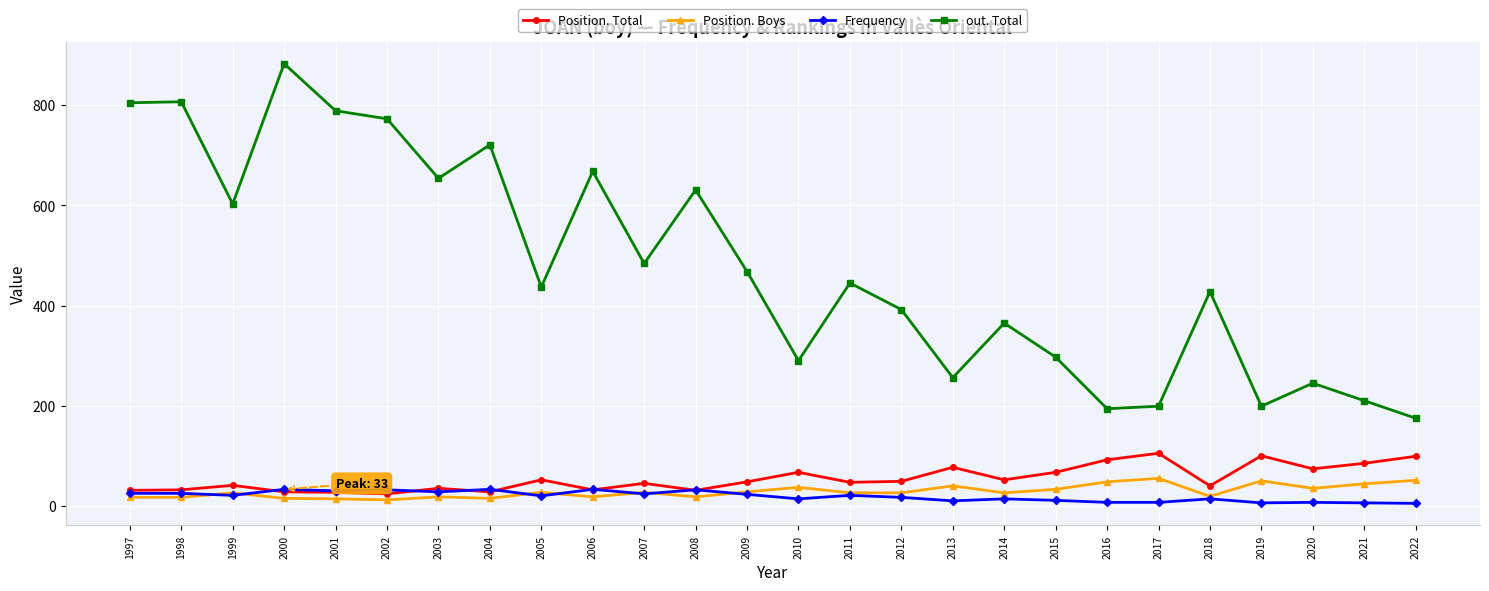

Is the value of Position. Total at 1998 greater than the value of out. Total at 2010?

No